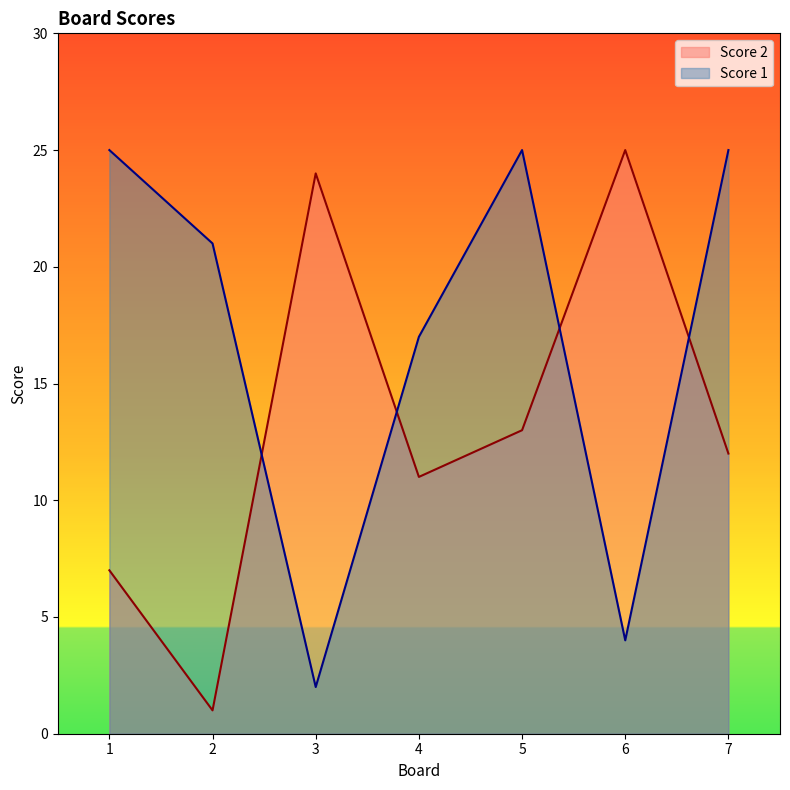

What are all the series names shown in the legend?

Score 2, Score 1